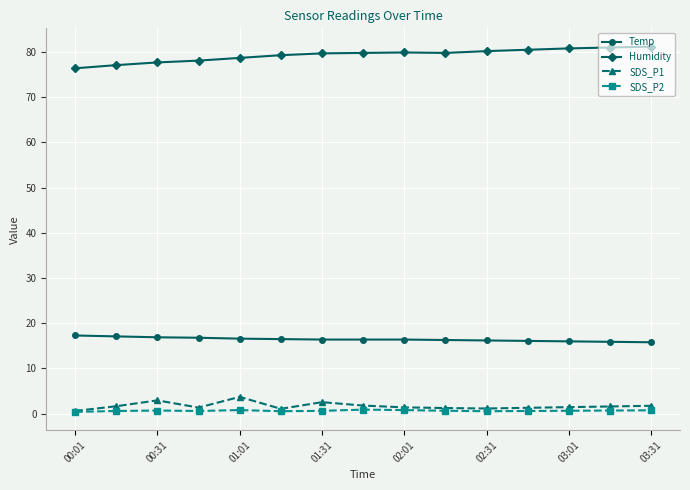

What is the highest value of the Temp series?

17.3